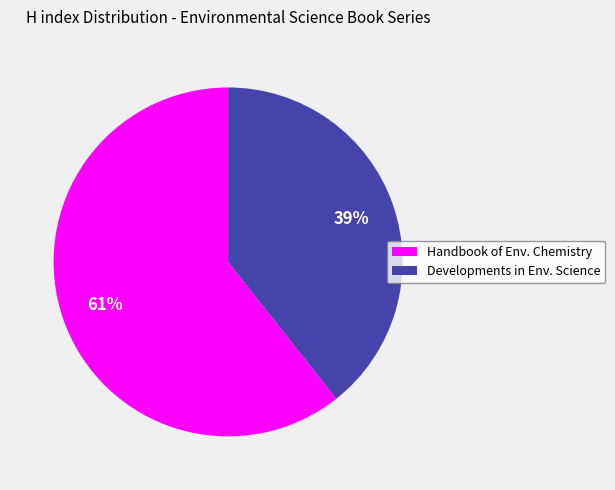

To the nearest percent, what is the combined percentage of Developments in Env. Science and Handbook of Env. Chemistry?

100%